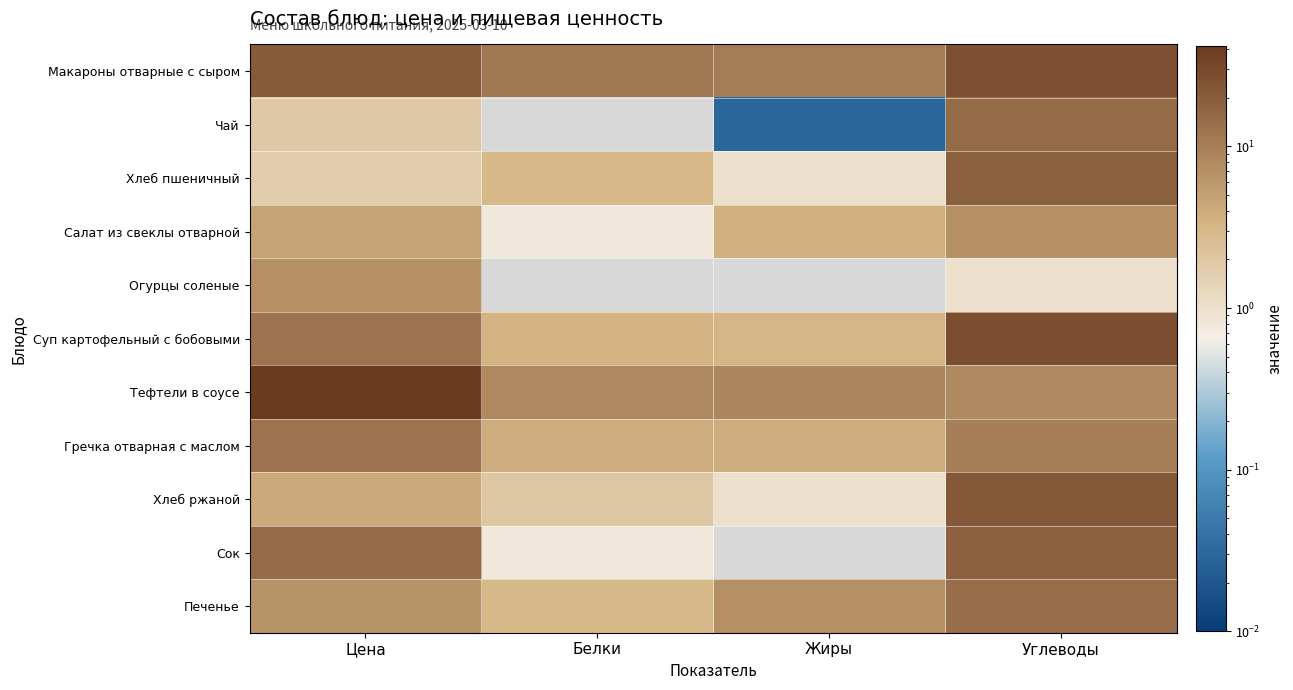

What is the total value across all series at Углеводы?

167.5